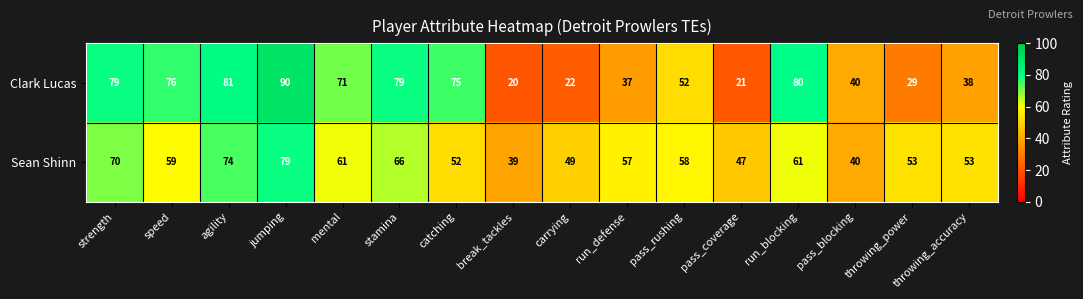

What is the average value of the Sean Shinn series?

57